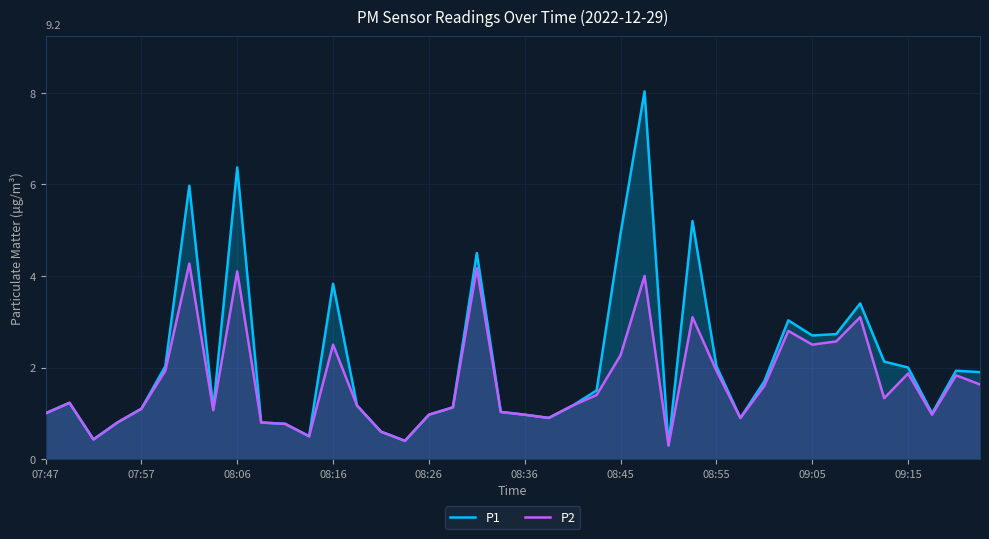

List the series in order of their overall mean, lowest first.

P2, P1